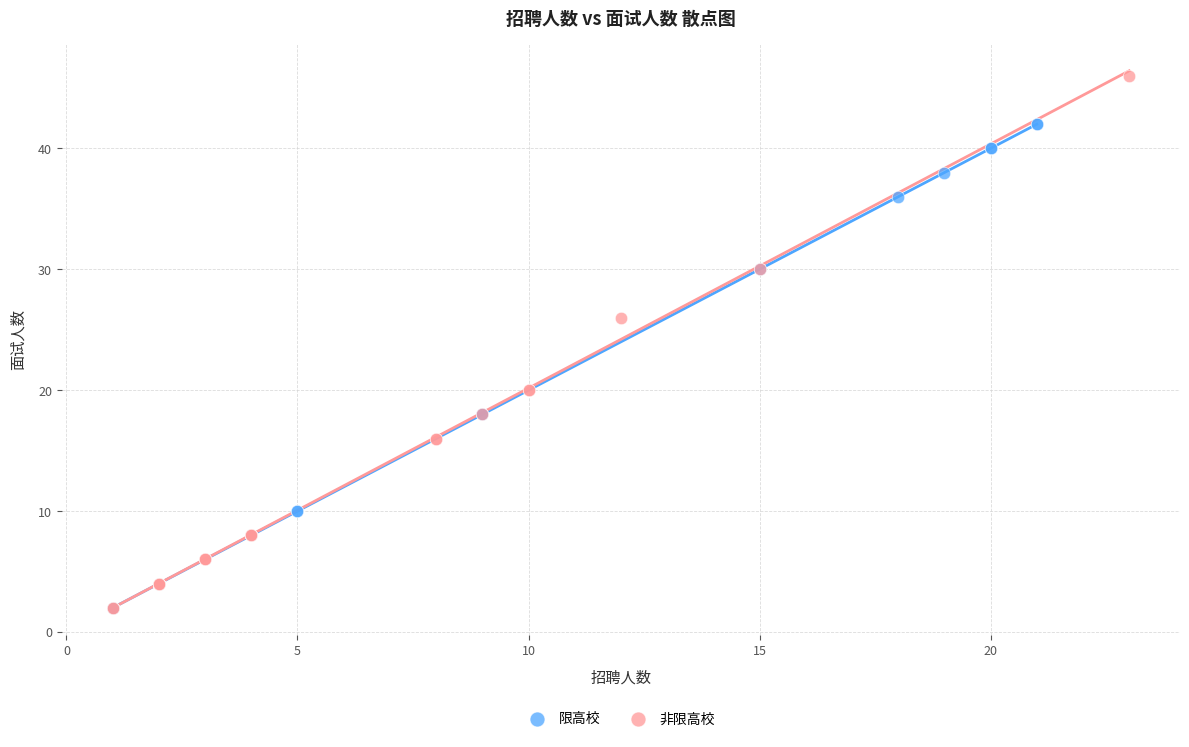

What are all the series names shown in the legend?

限高校, 非限高校